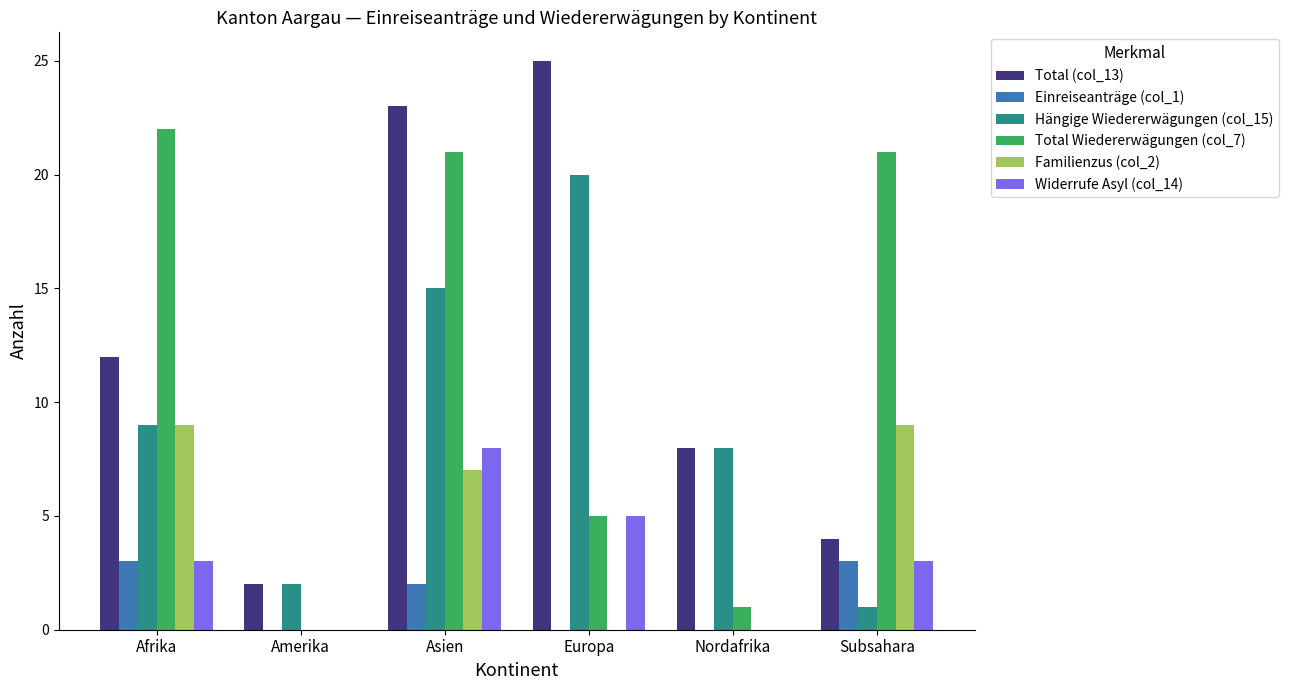

Is the value of Einreiseanträge (col_1) at Asien greater than the value of Widerrufe Asyl (col_14) at Europa?

No